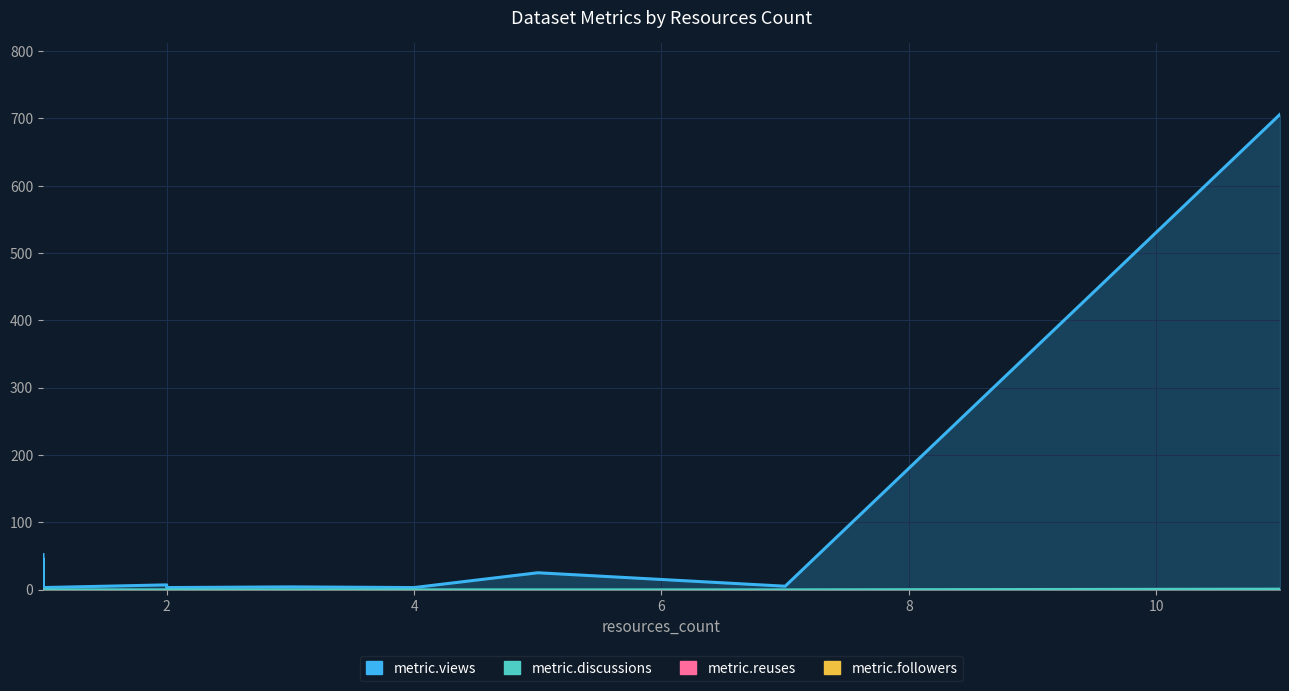

Reading left to right, transcribe all the data shown in this chart.

metric.views: 52	9	46	5	6	3	3	7	3	4	3	25	5	706
metric.followers: 0	0	0	0	0	0	0	0	0	0	0	0	0	0
metric.reuses: 0	1	0	0	0	0	0	0	0	0	0	0	0	0
metric.discussions: 0	0	0	0	0	0	0	0	0	0	0	0	0	1